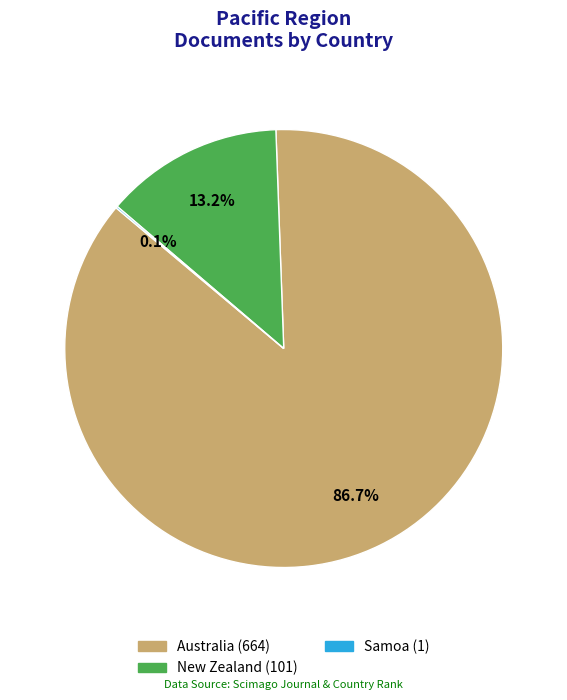

Which category has the biggest portion of the pie?

Australia